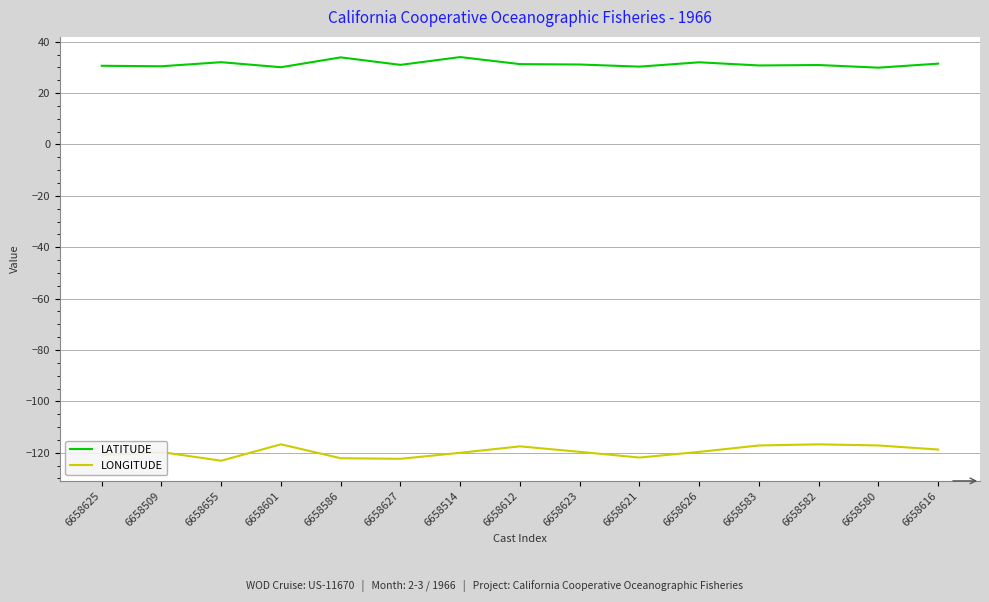

What position from the left is 6658580?

14